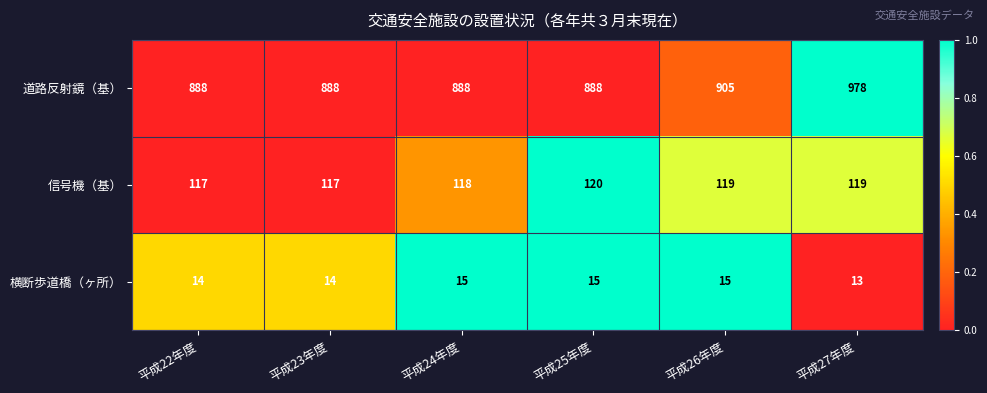

Which series has the widest spread of values?

道路反射鏡（基）